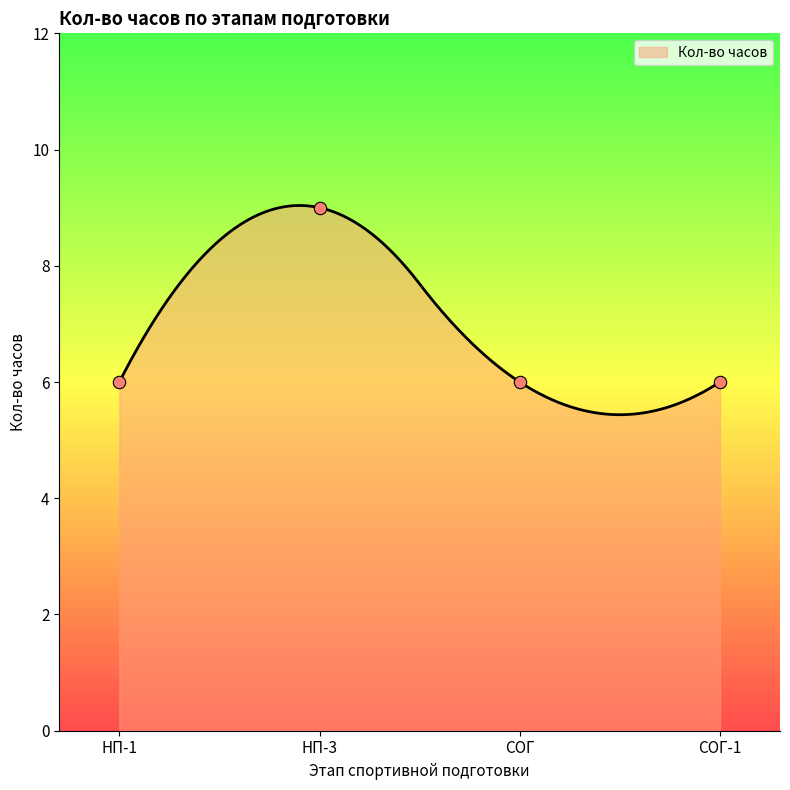

Which has a higher value, СОГ or 20?

СОГ